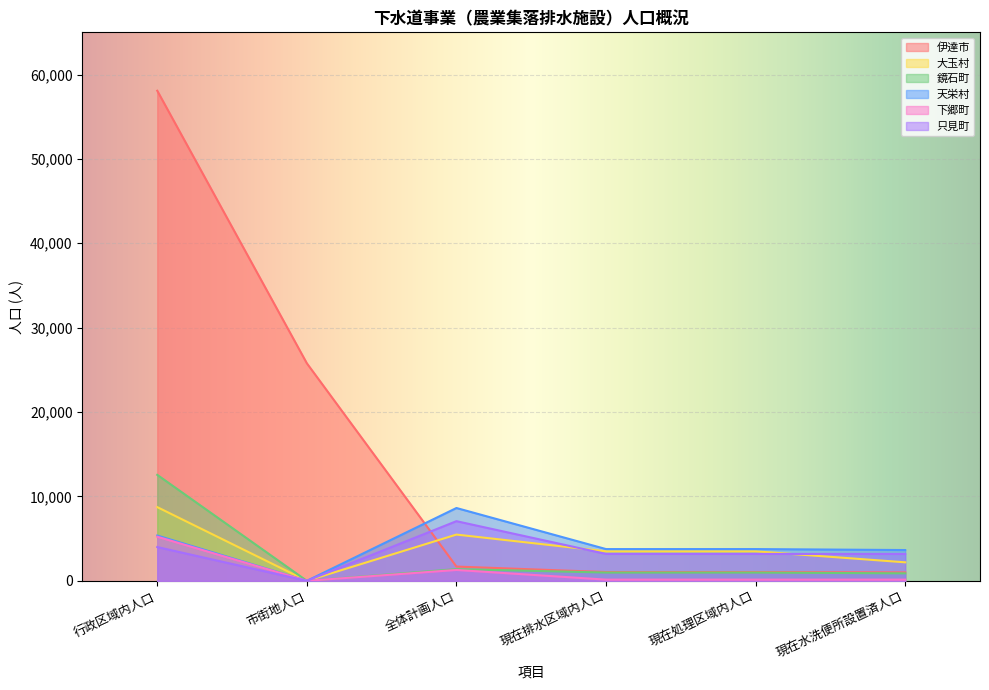

Is it true that 只見町 equals 4002 at 行政区域内人口?

True